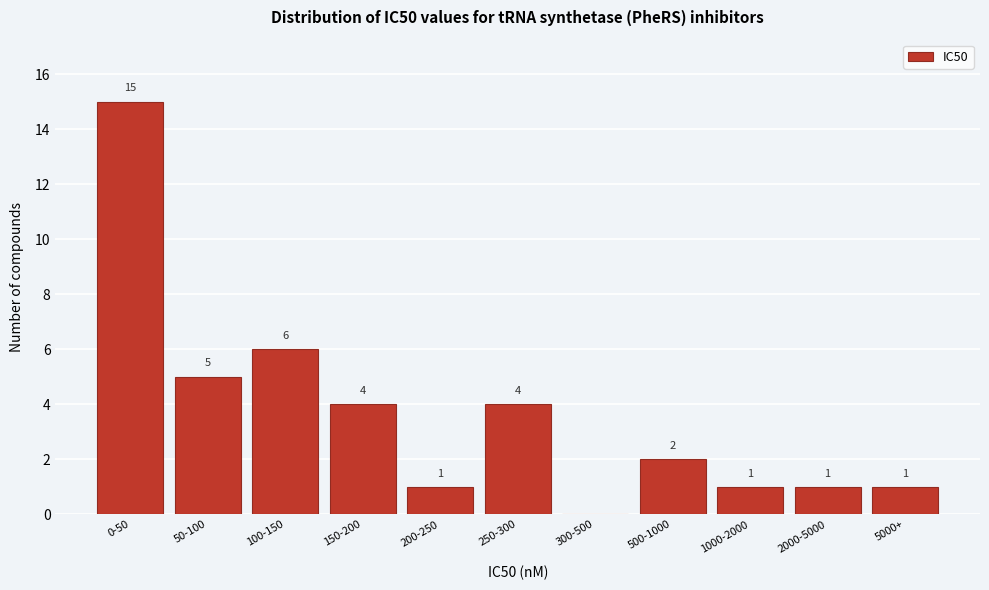

Reading right to left, list all the values displayed in this chart.

5000+=1	2000-5000=1	1000-2000=1	500-1000=2	300-500=0	250-300=4	200-250=1	150-200=4	100-150=6	50-100=5	0-50=15